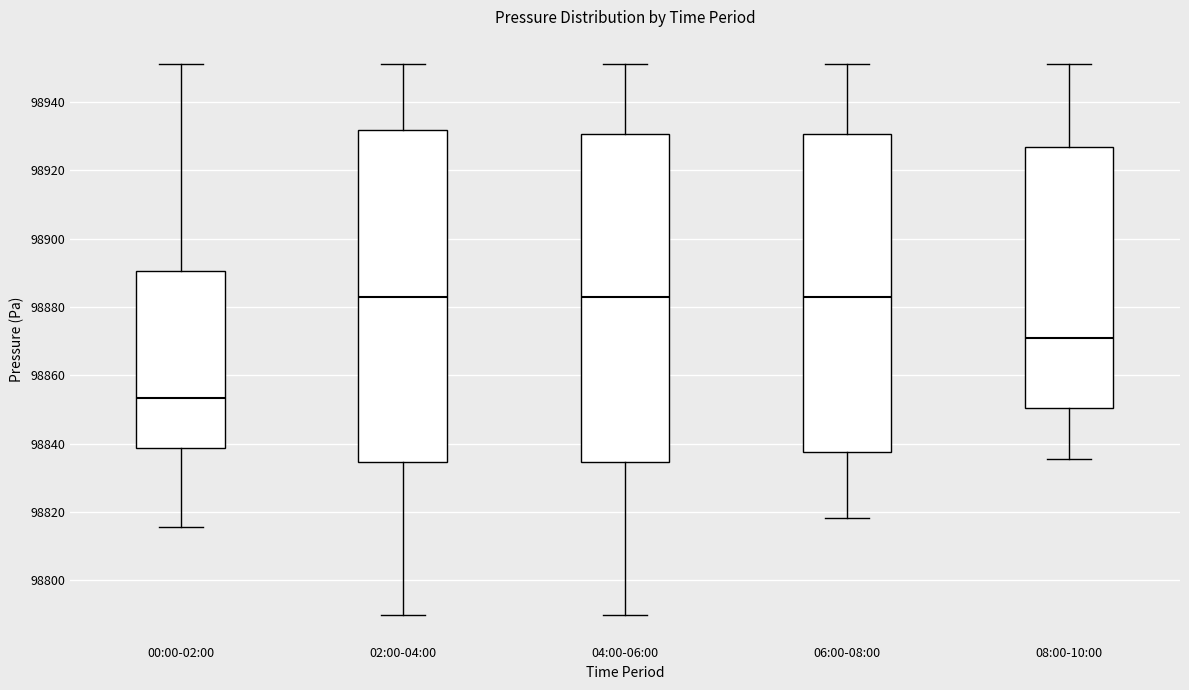

Which box's median line is the lowest?

00:00-02:00